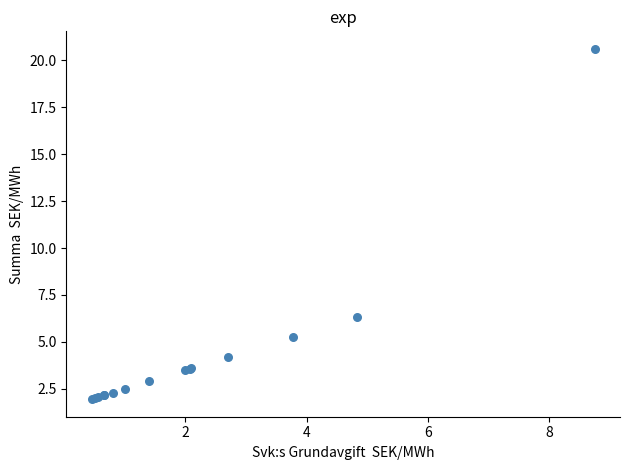

What Y value in the scatter plot is closest to 11?

6.3